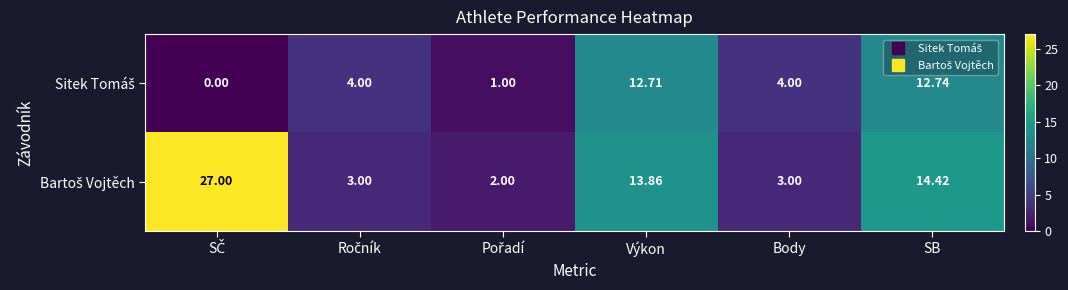

At which category is the sum across all series the highest?

SB